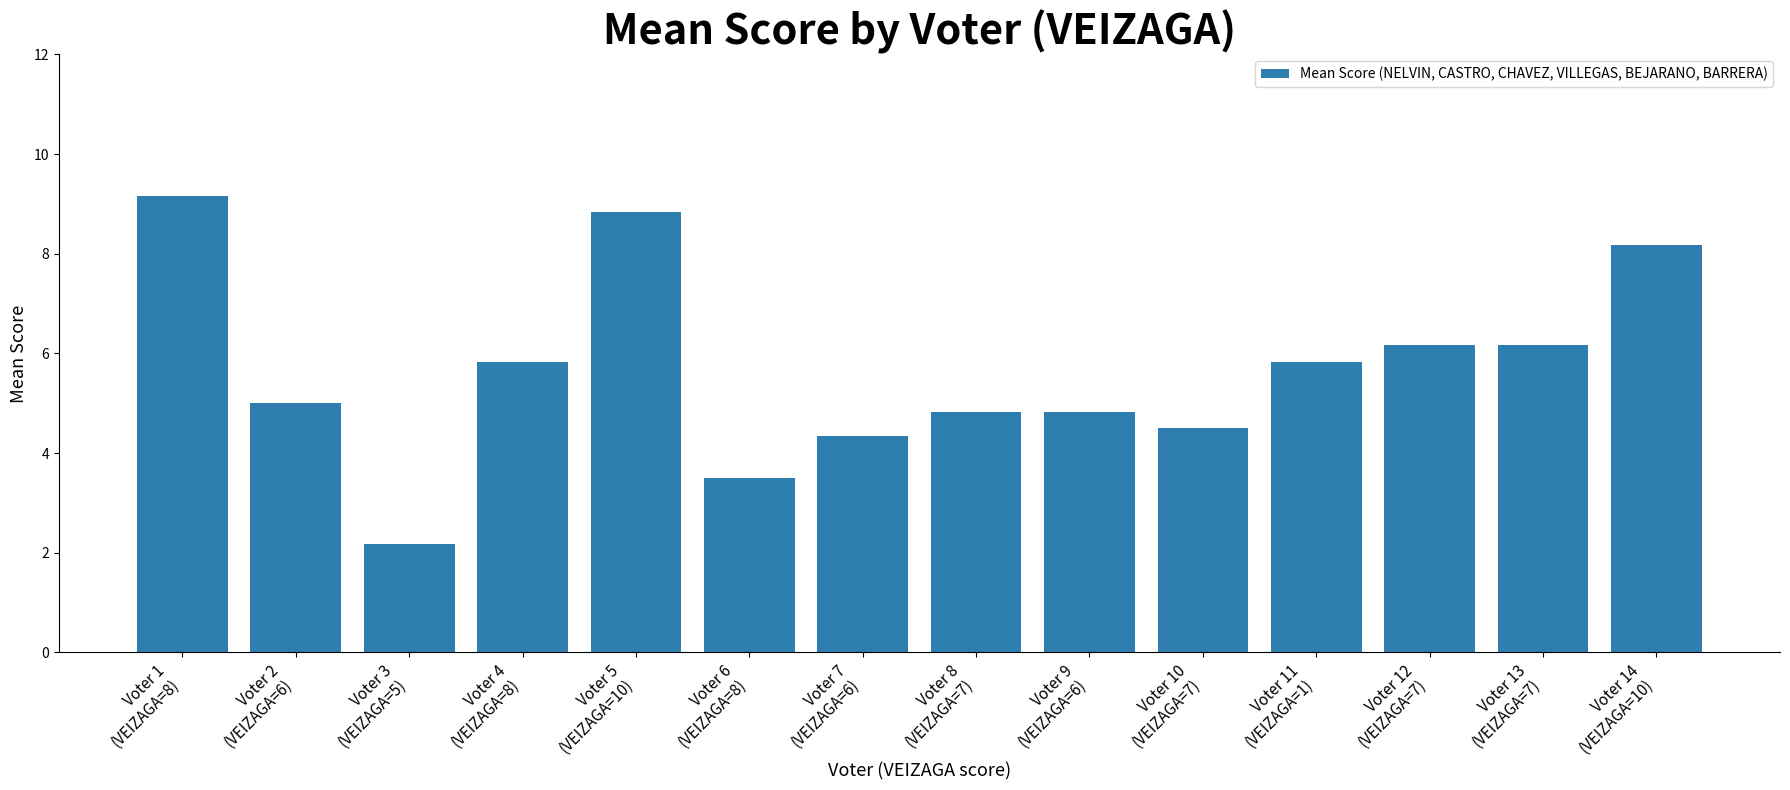

Which has a higher value, Voter 4
(VEIZAGA=8) or Voter 7
(VEIZAGA=6)?

Voter 4
(VEIZAGA=8)